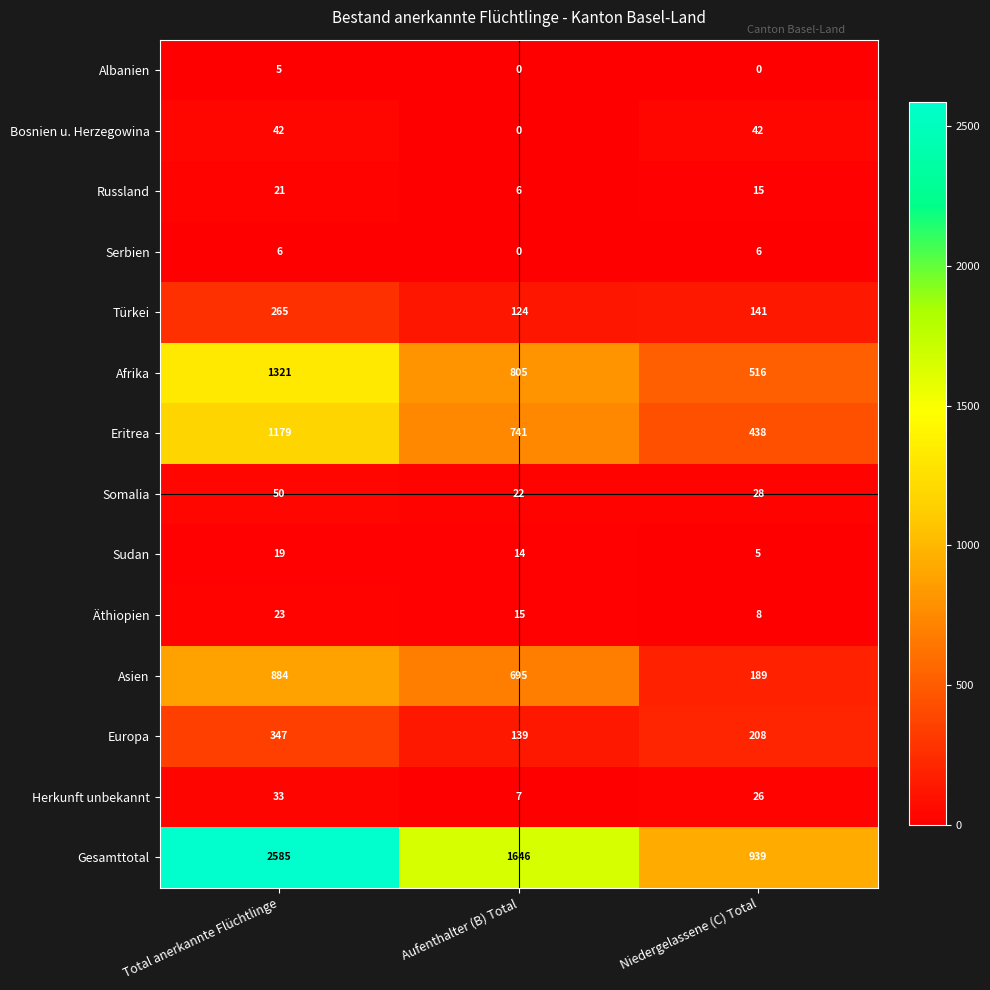

List the series in order of their peak value, lowest first.

Albanien, Serbien, Sudan, Russland, Äthiopien, Herkunft unbekannt, Bosnien u. Herzegowina, Somalia, Türkei, Europa, Asien, Eritrea, Afrika, Gesamttotal